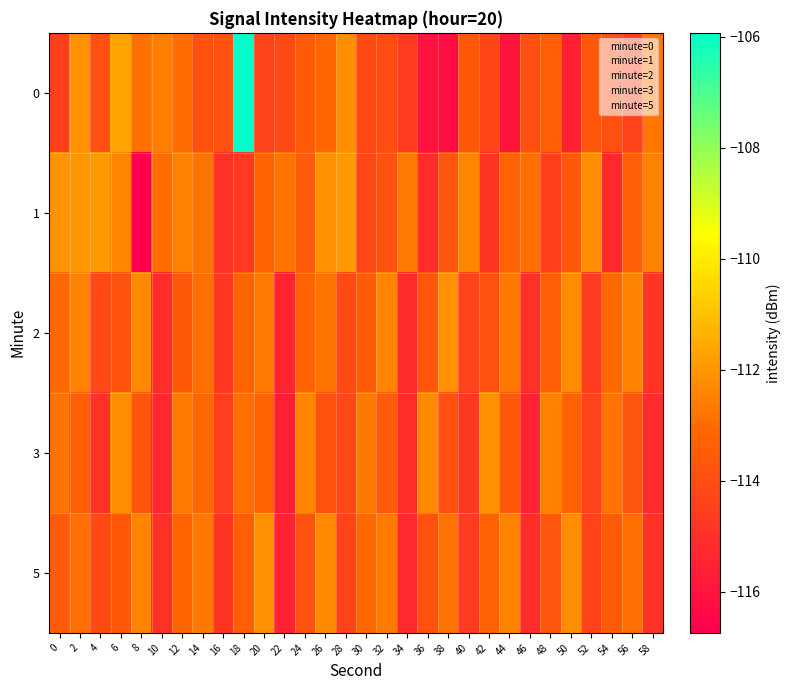

How many categories are shown in the chart?

30